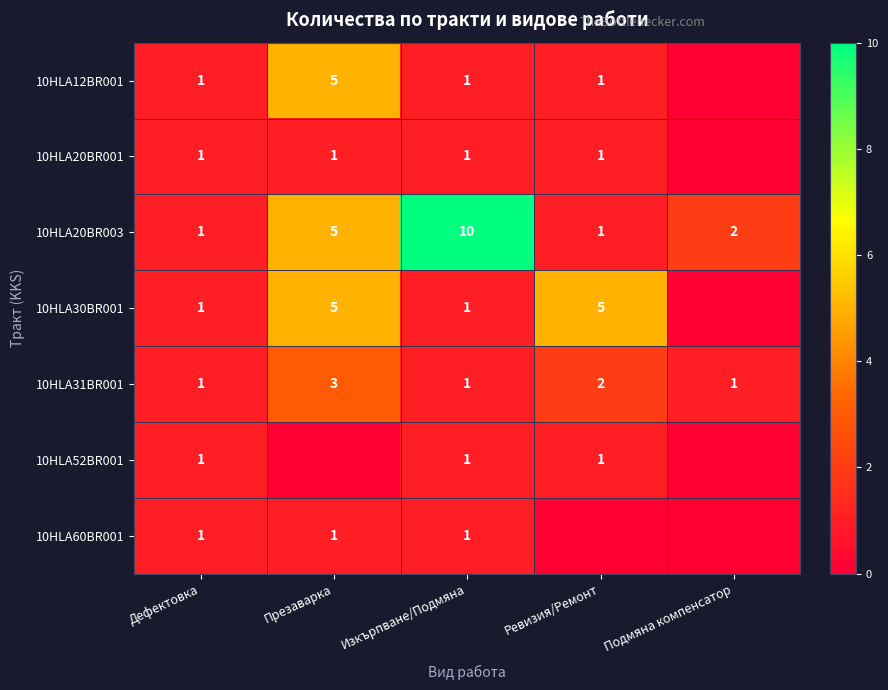

At which label does 10HLA20BR003 first exceed 2?

Презаварка